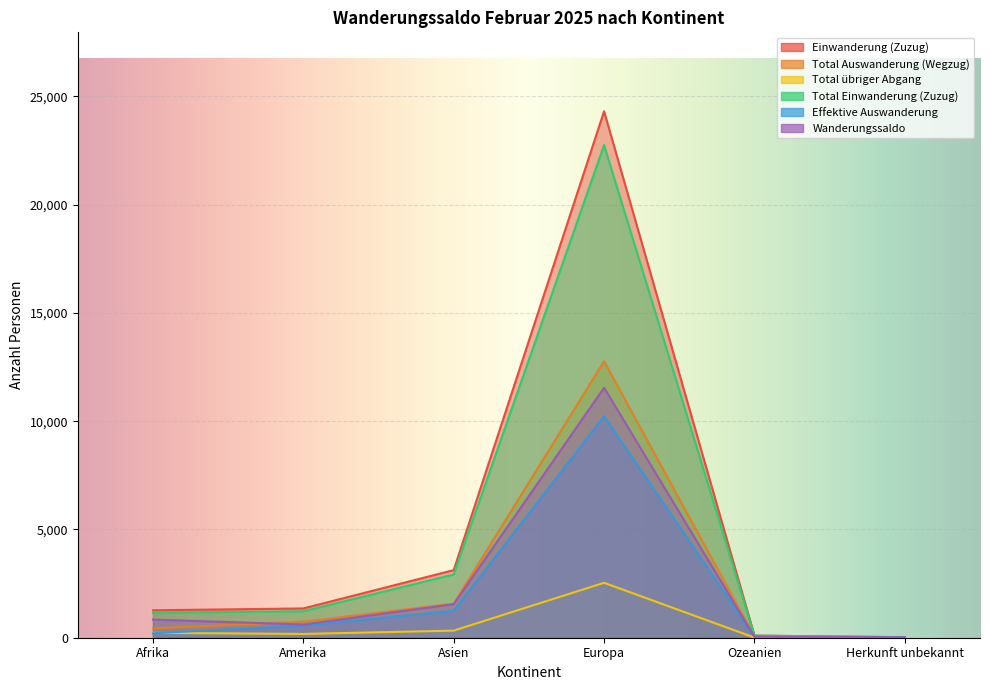

At which category is the sum across all series the highest?

Europa